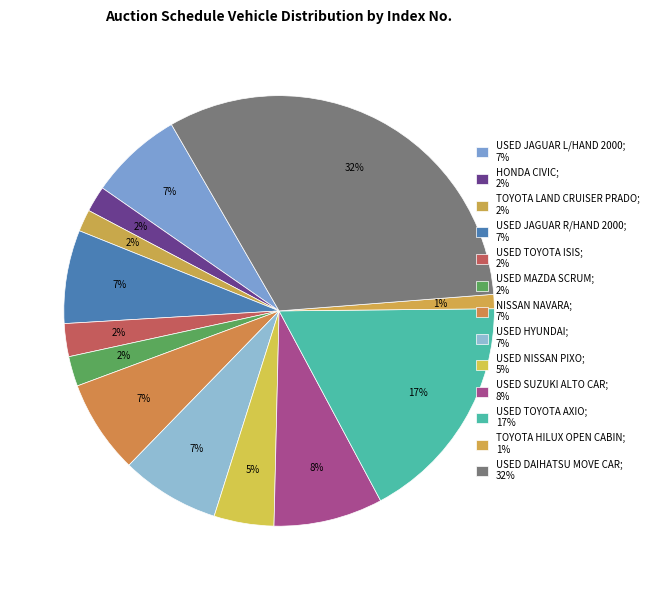

Which has a higher value, USED JAGUAR L/HAND 2000 or TOYOTA HILUX OPEN CABIN?

USED JAGUAR L/HAND 2000